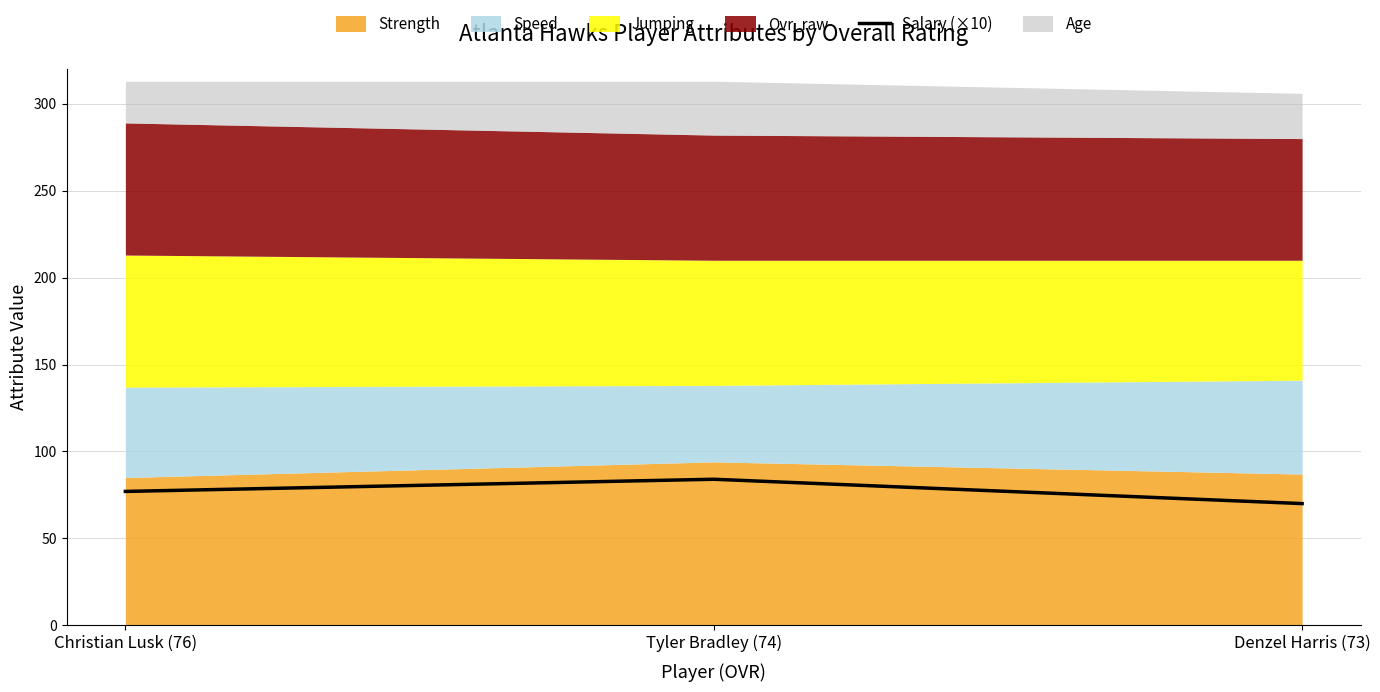

What is the label of the 2nd point from the left?

Tyler Bradley (74)